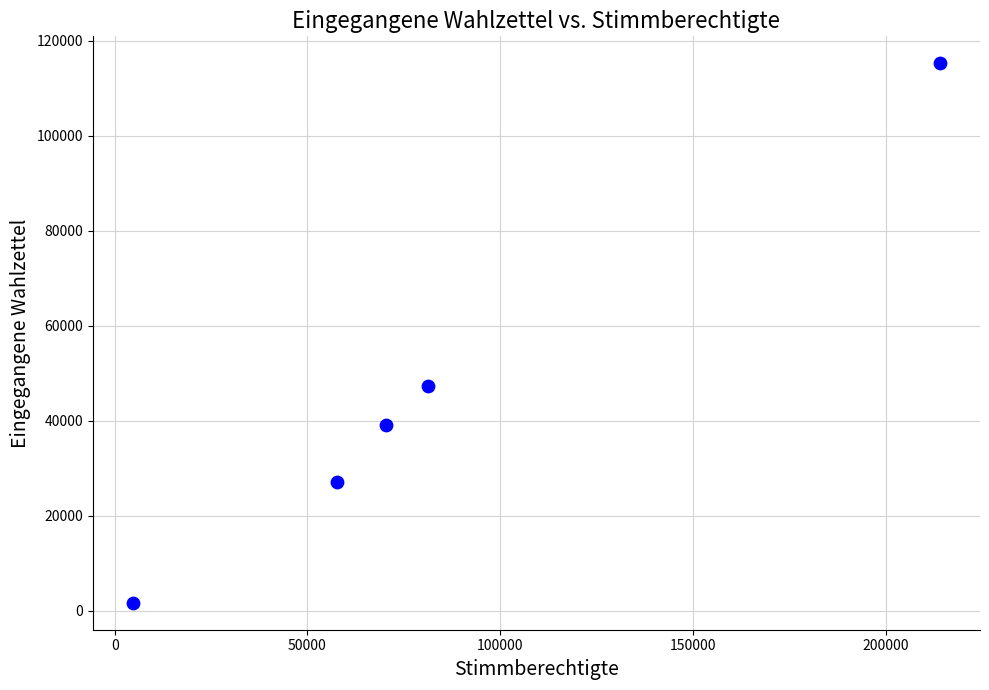

What is the range of Y values (max minus min)?

113540